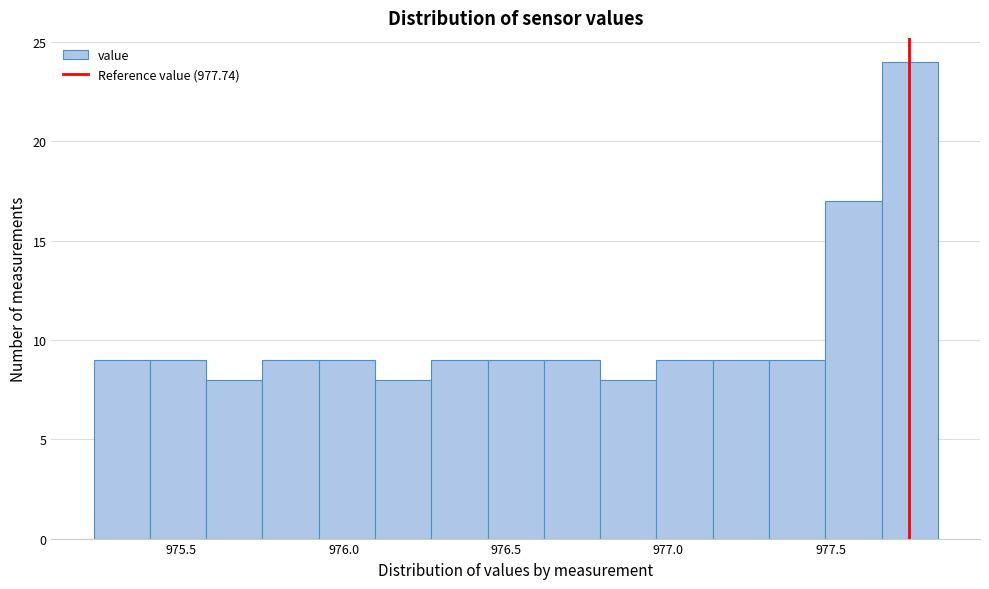

Around what value on the x-axis is the tallest bar? Give the approximate position of its centre, as read against the axis.

977.75